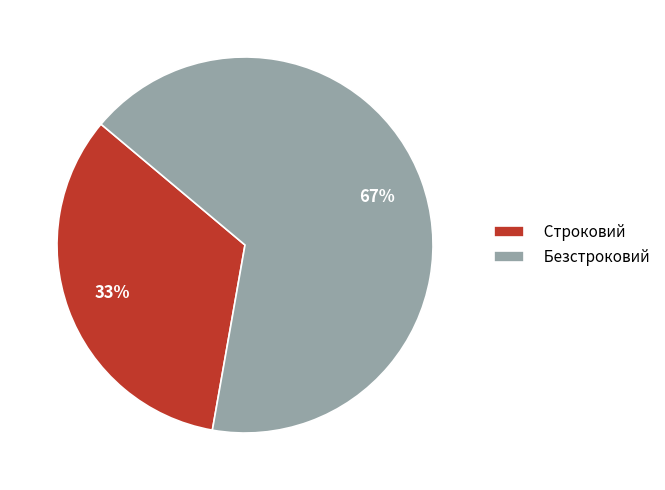

Is Строковий the majority of the pie?

No